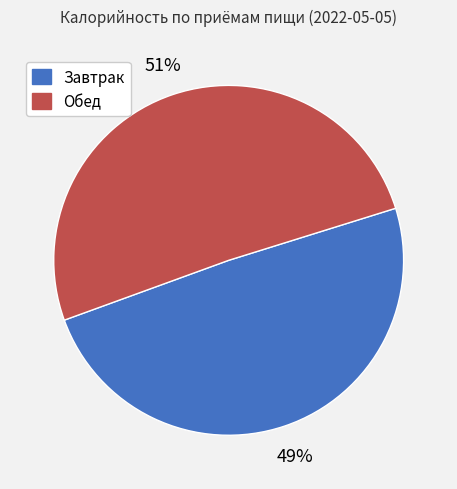

Count the number of slices in the pie.

2